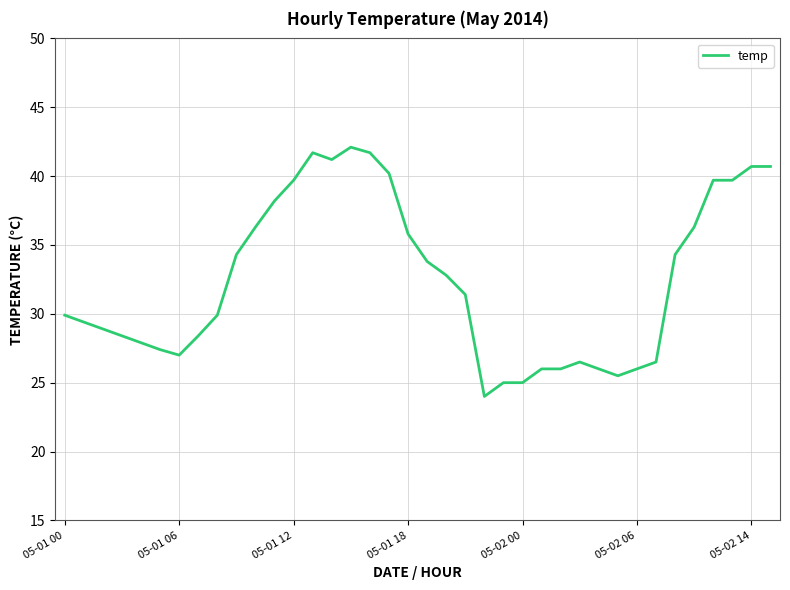

What is the difference between the maximum and minimum values?

18.1